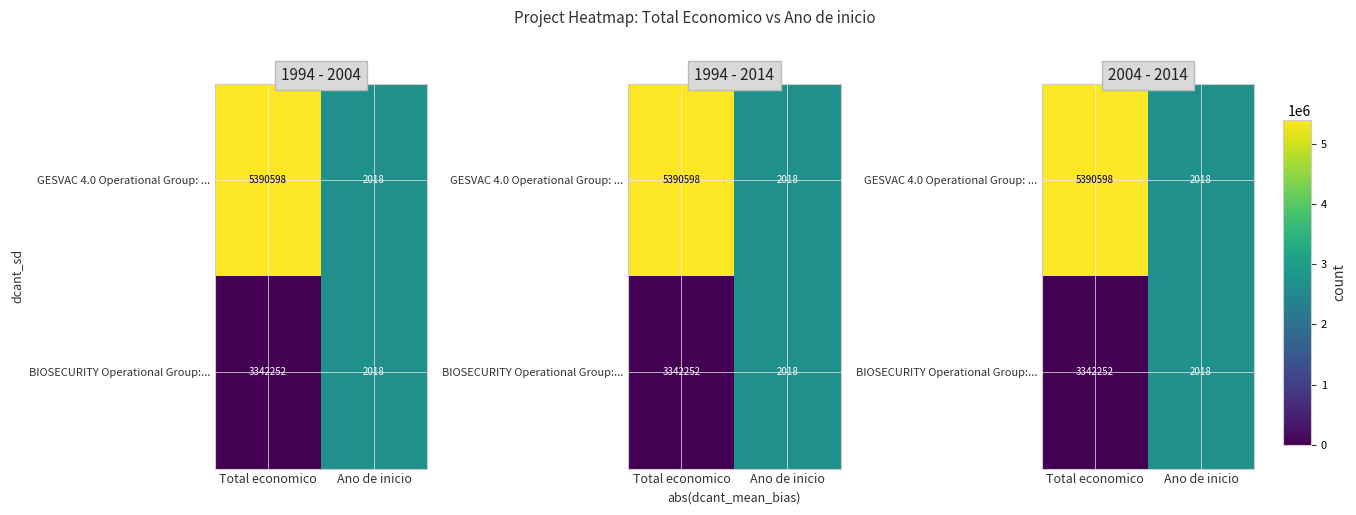

True or false: GESVAC 4.0 Operational Group: ... has a value of 0.5 at Total economico.

False